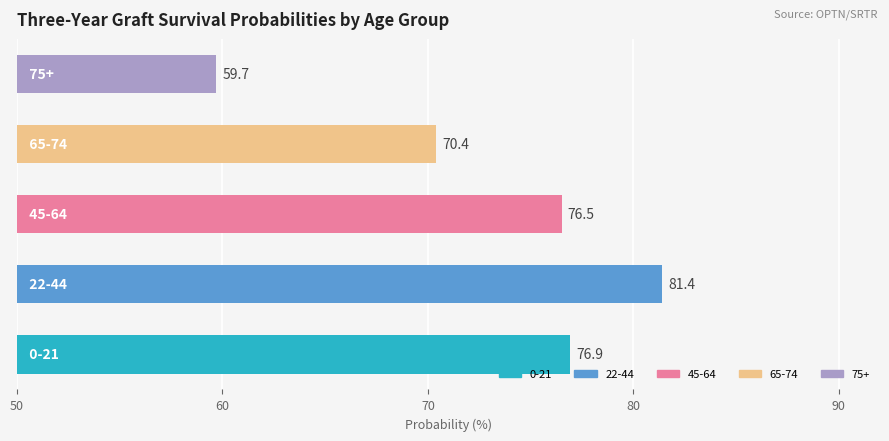

What is the smallest value displayed?

59.7